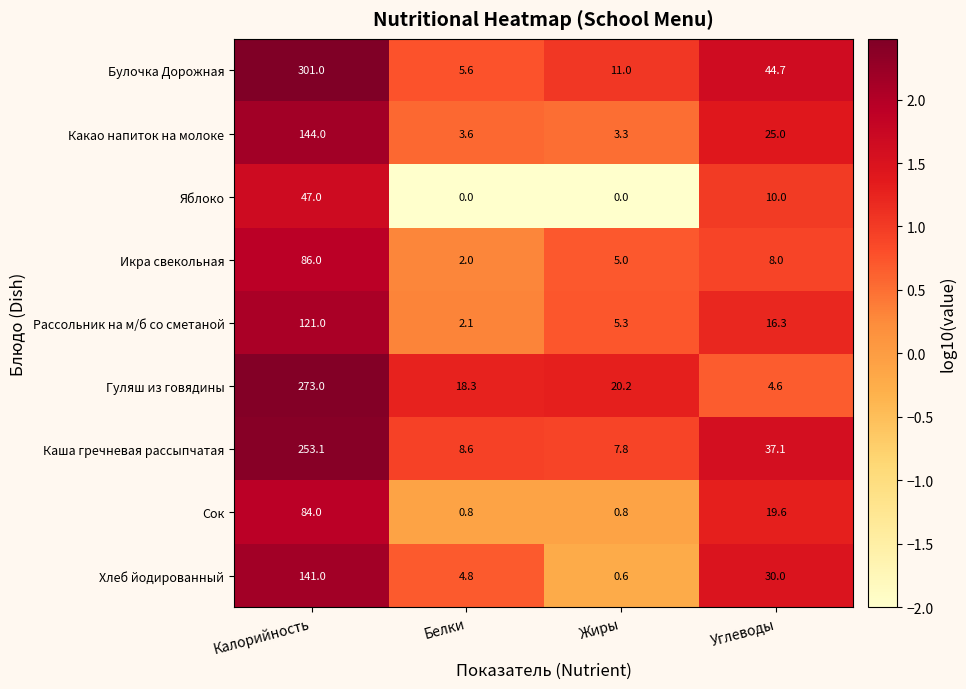

What is the lowest value of the Сок series?

0.8